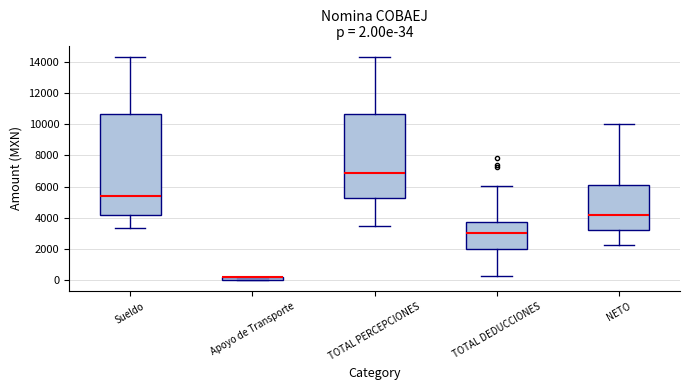

Which box is the tallest, from its lower edge to its upper edge?

Sueldo